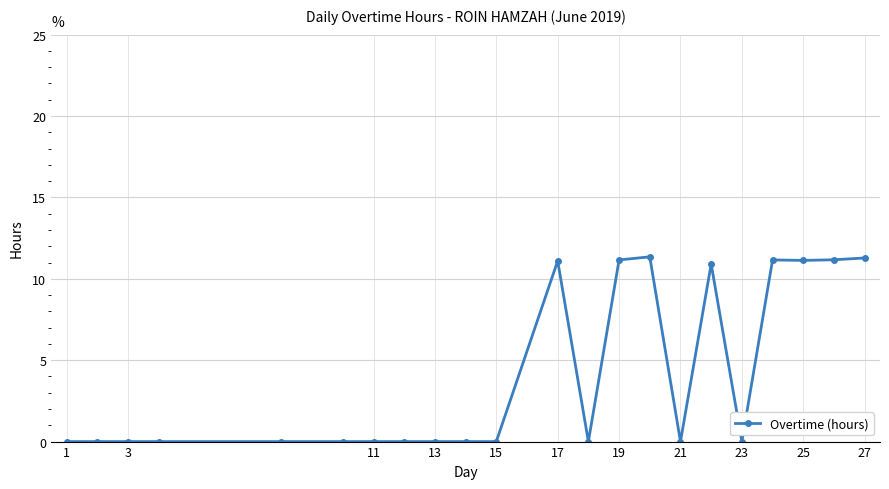

What is the sum of all values?

89.3